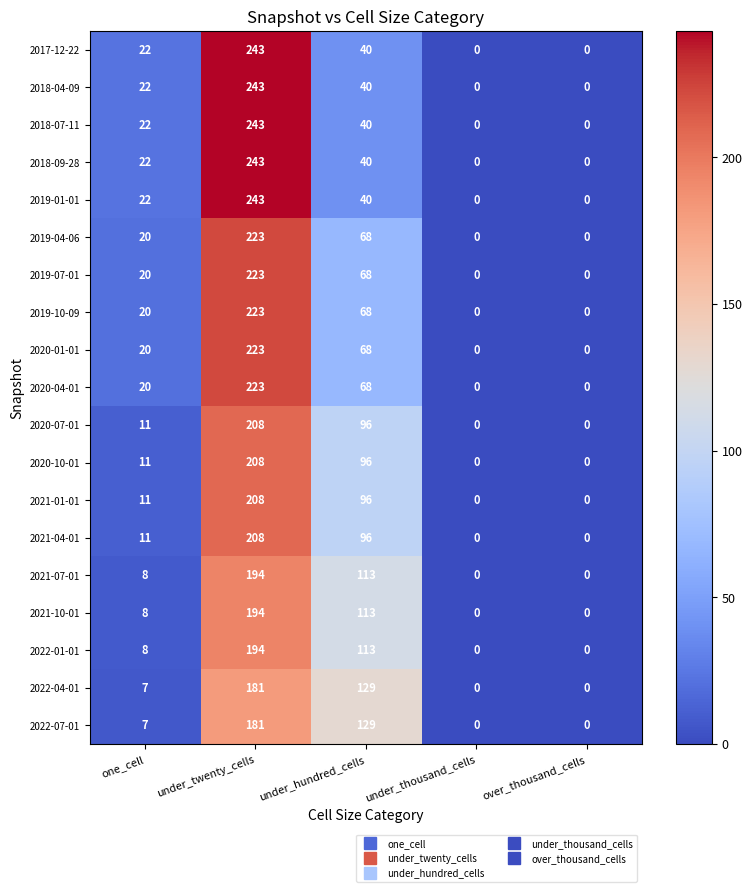

What is the sum of all 2020-10-01 values?

315